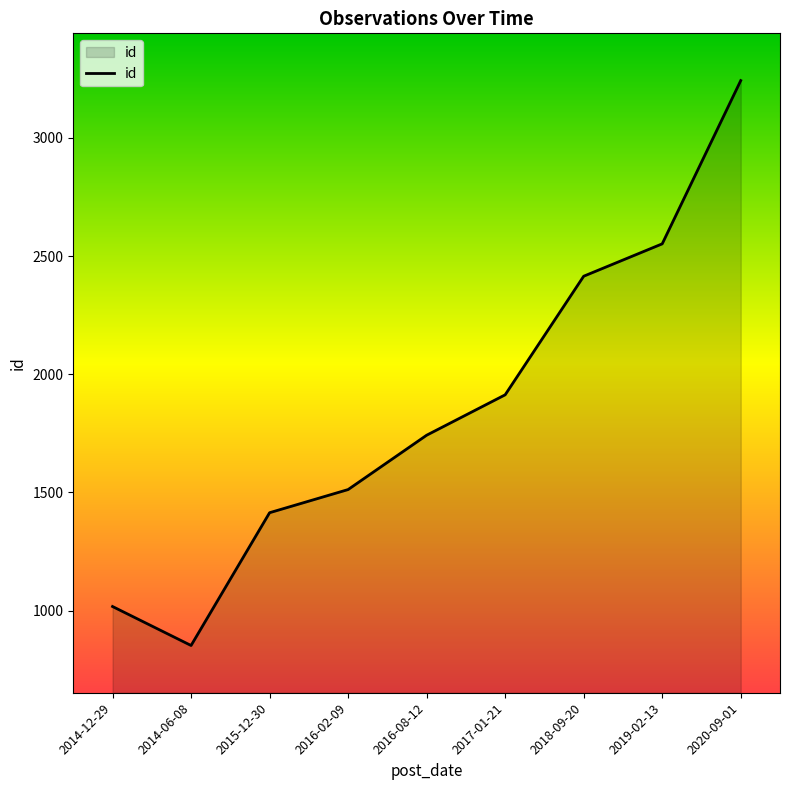

At which label is the value closest to 2047?

2017-01-21